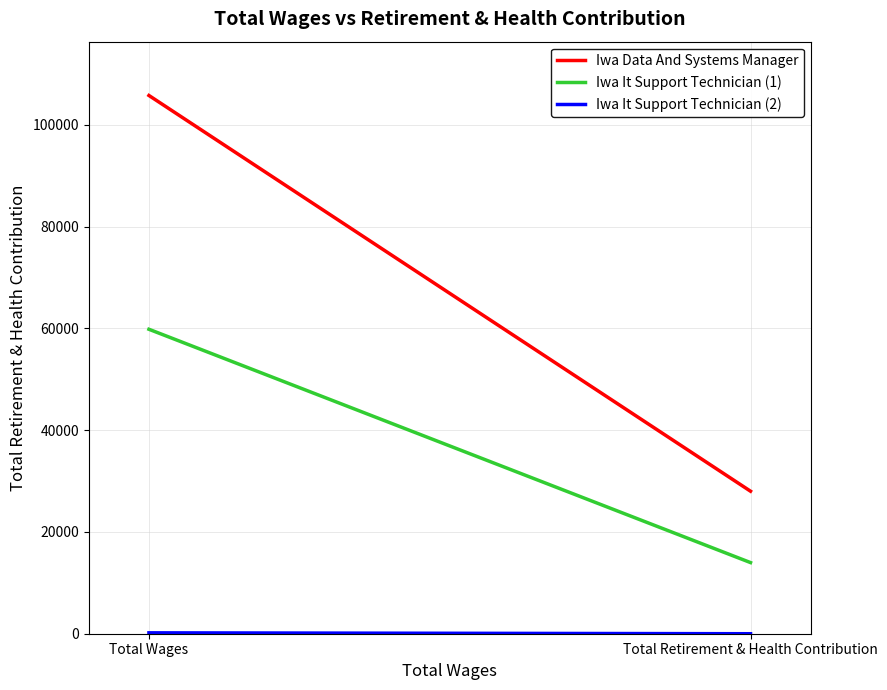

Which series has the largest total across all categories?

Iwa Data And Systems Manager